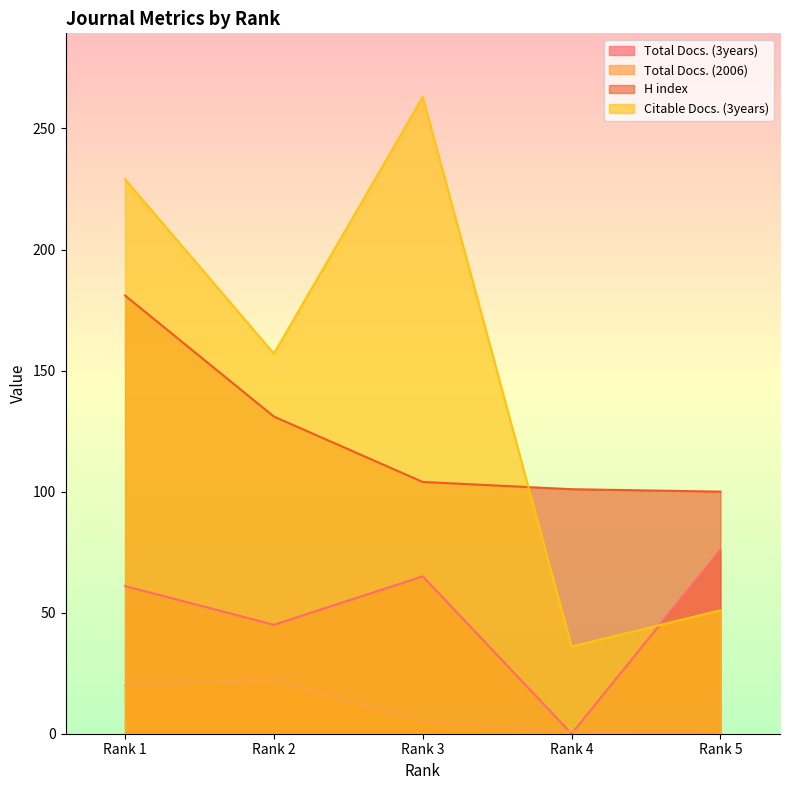

True or false: Total Docs. (2006) and Citable Docs. (3years) intersect in this chart.

False